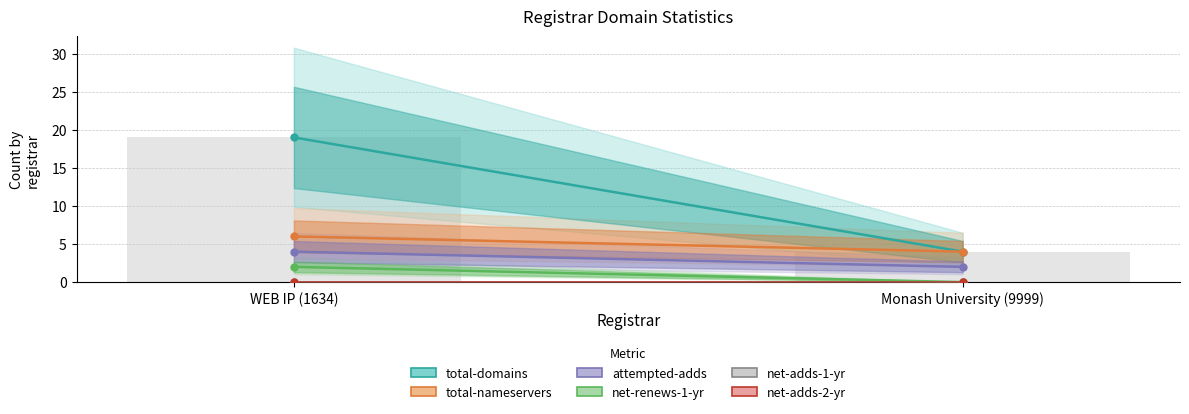

What is the value of the 1st bar from the left?

19